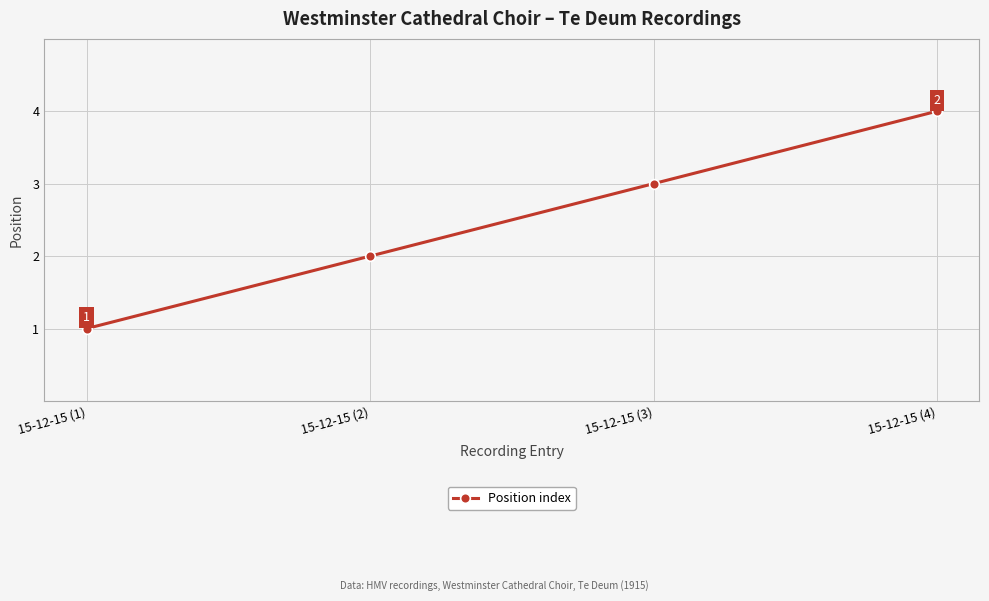

How many data points are less than 3?

2